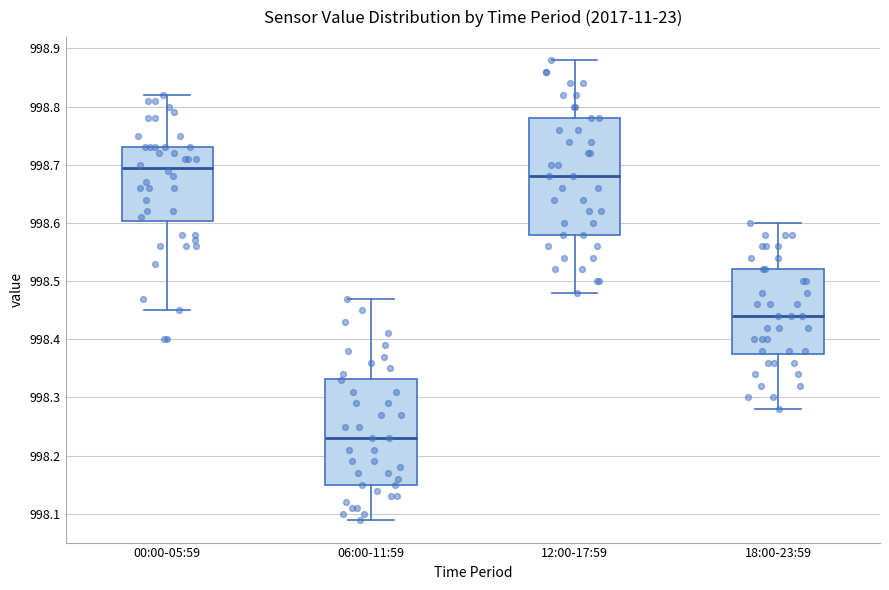

Reading left to right, read every box against the y-axis: the position of its median line, the range the box covers, and the ends of its whiskers. The values are not printed on the chart, so give them approximately, as read against the axis.

00:00-05:59: median 998.70, box 998.60 to 998.73, whiskers 998.45 to 998.82
06:00-11:59: median 998.23, box 998.15 to 998.33, whiskers 998.09 to 998.47
12:00-17:59: median 998.68, box 998.58 to 998.78, whiskers 998.48 to 998.88
18:00-23:59: median 998.44, box 998.38 to 998.52, whiskers 998.28 to 998.60